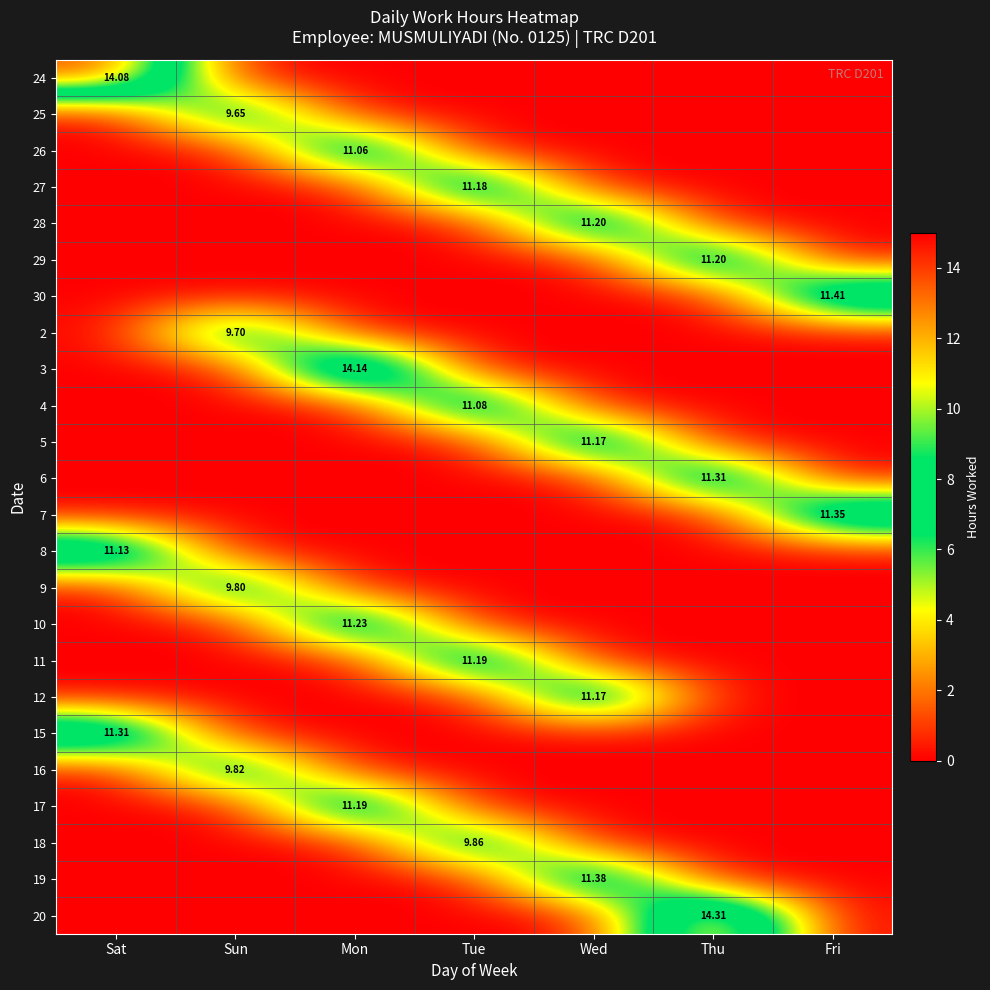

Rank the series by their maximum value, from lowest to highest.

25, 2, 9, 16, 18, 26, 4, 8, 5, 12, 27, 11, 17, 28, 29, 10, 6, 15, 7, 19, 30, 24, 3, 20